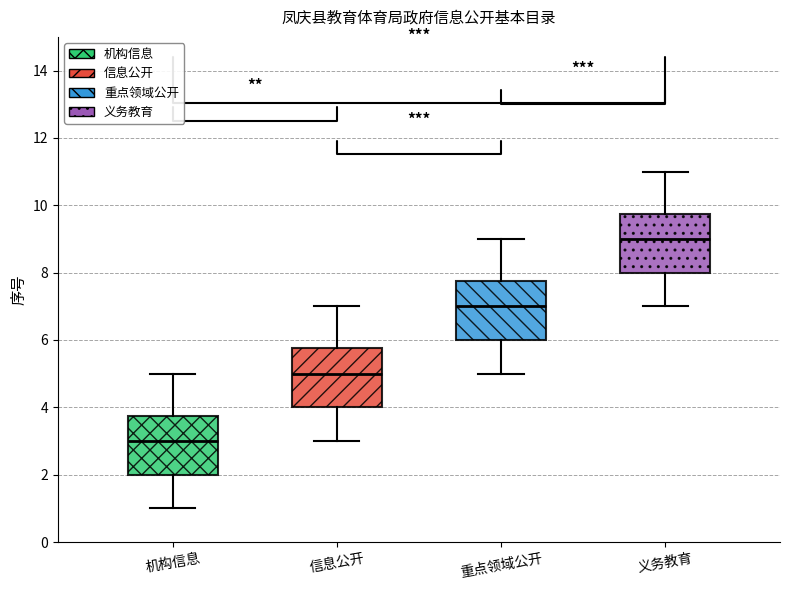

Where does the lower whisker of the box for 机构信息 end on the y-axis? The values are not printed on the chart, so give them approximately, as read against the axis.

1.0